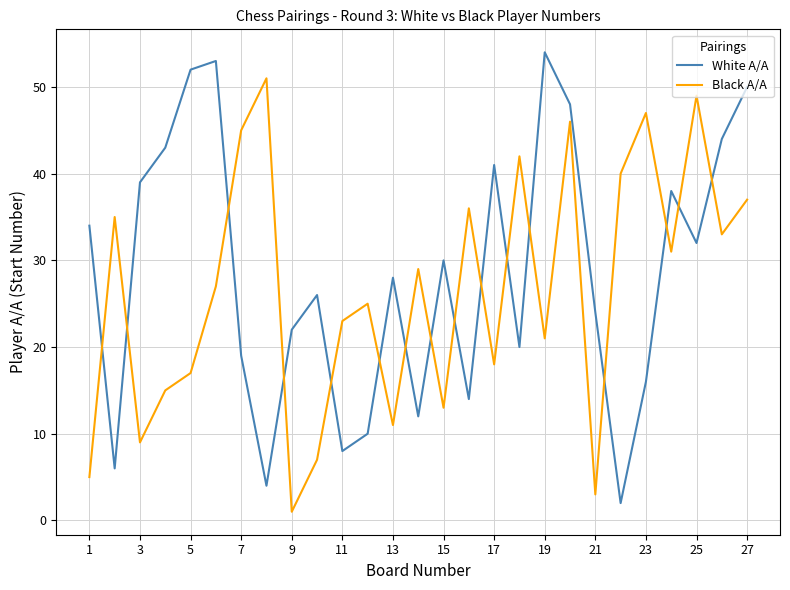

True or false: Black A/A and White A/A cross at least once.

True